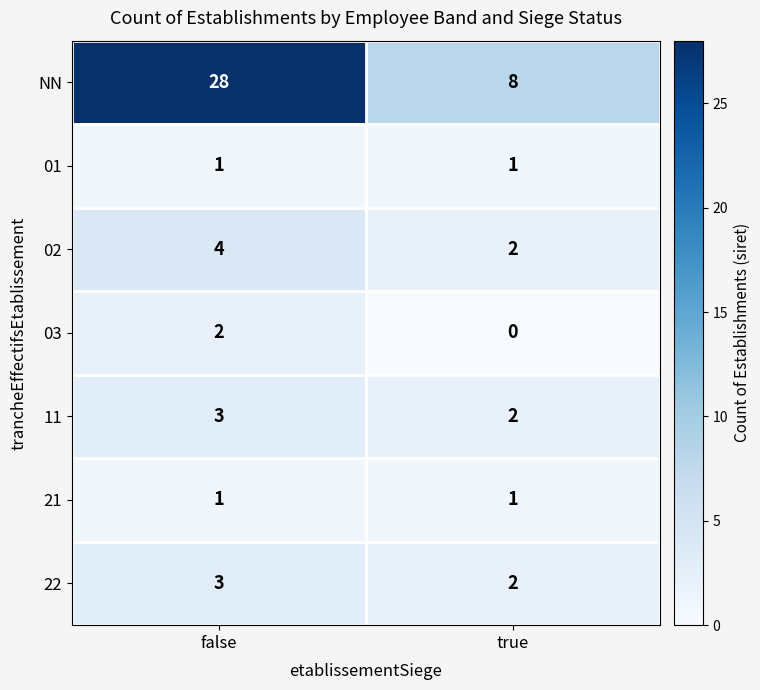

What is the total value across all series at true?

16